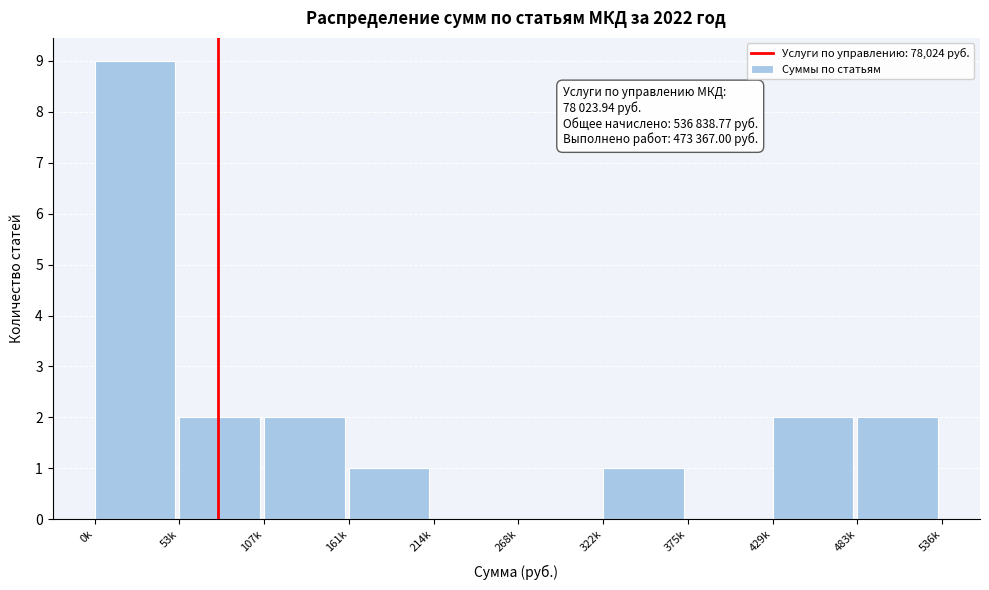

Reading left to right, what are all the values shown in this chart?

0k=9	53k=2	107k=2	161k=1	214k=0	268k=0	322k=1	375k=0	429k=2	483k=2